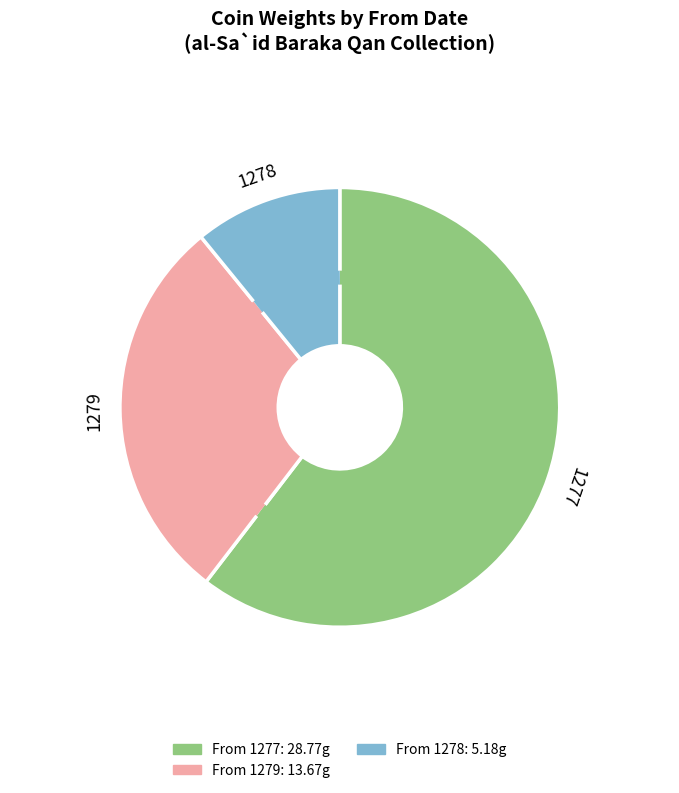

Is there a majority slice in this chart?

Yes